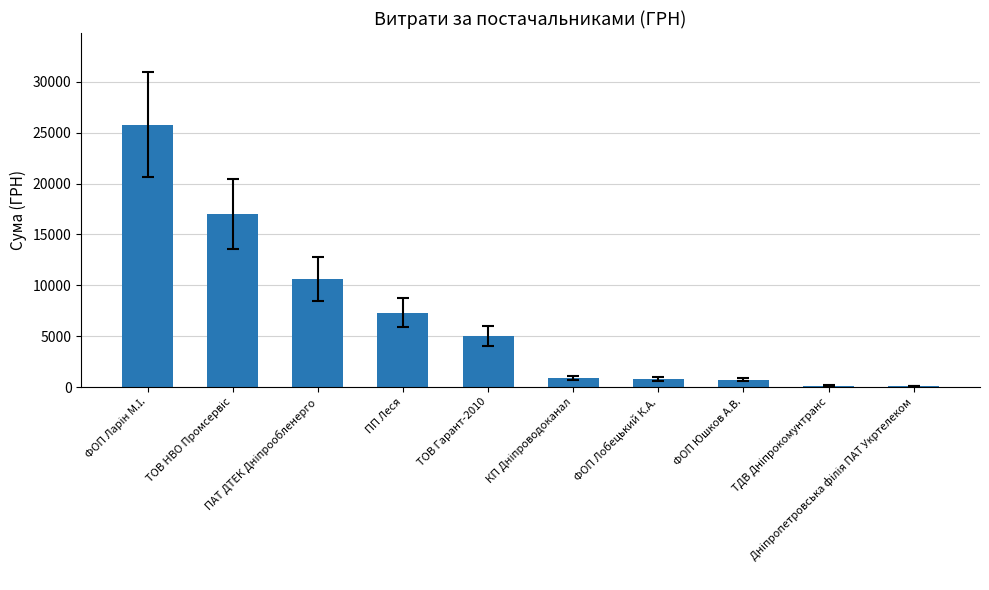

What is the sum of all values?

68397.2